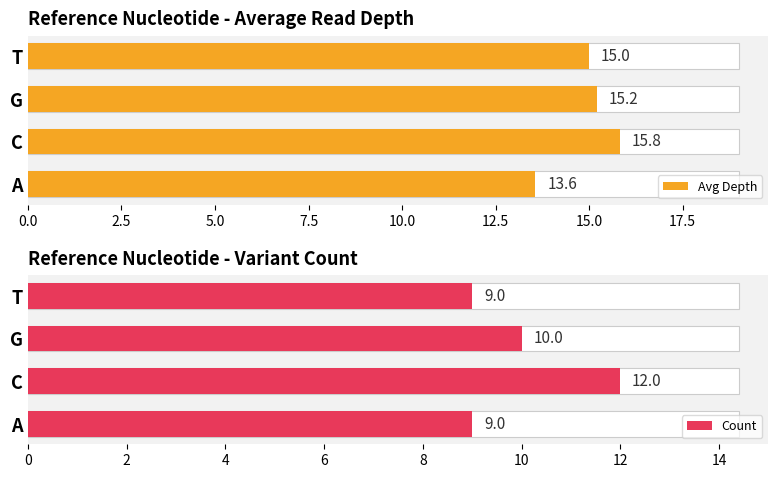

What is the difference between the second highest and minimum values in the Count series?

1.0